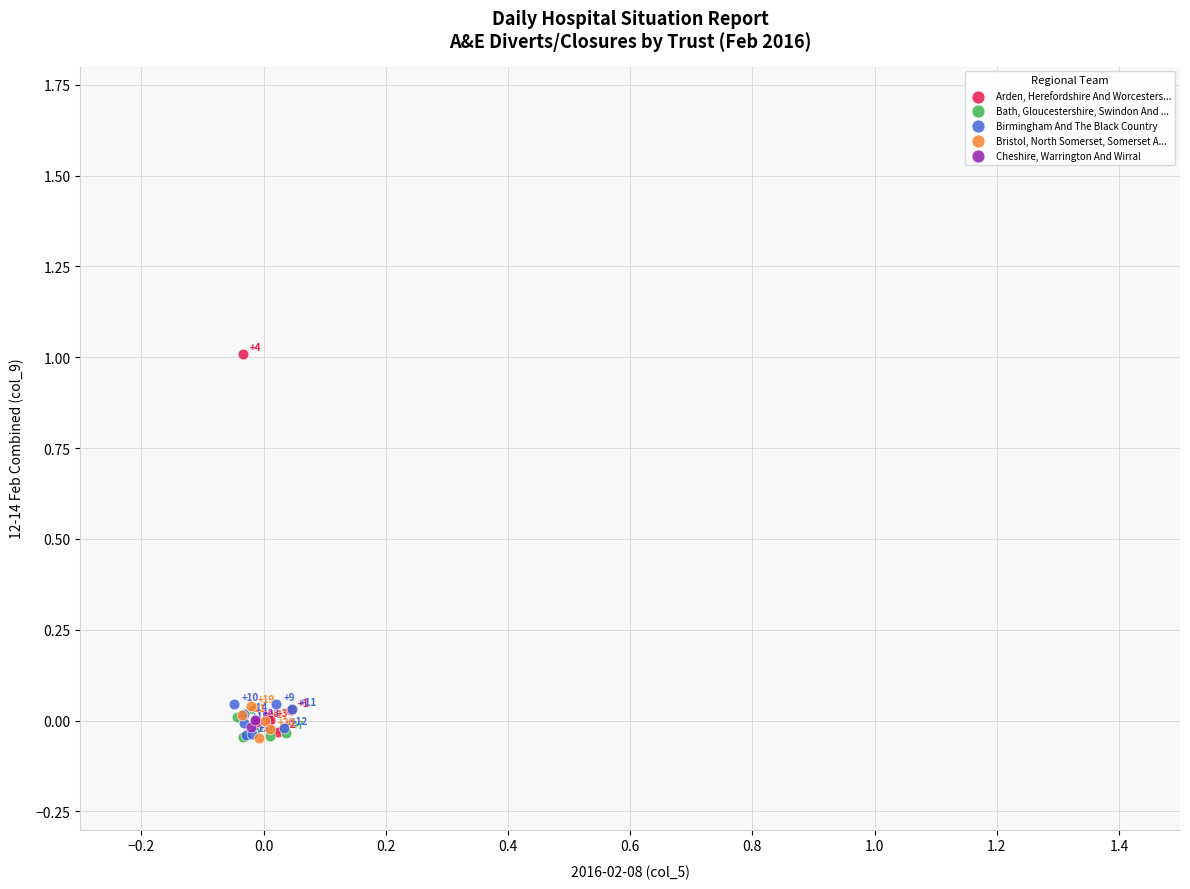

What are all the series names shown in the legend?

Arden, Herefordshire And Worcesters..., Bath, Gloucestershire, Swindon And ..., Birmingham And The Black Country, Bristol, North Somerset, Somerset A..., Cheshire, Warrington And Wirral